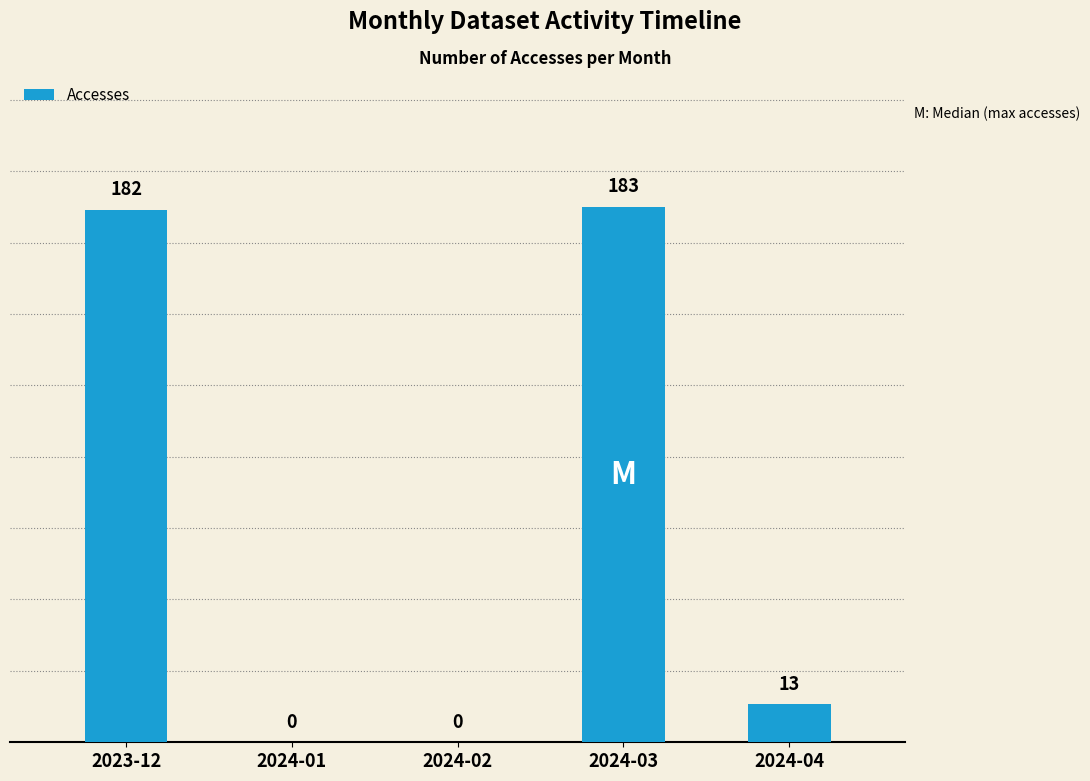

The value at 2024-03 is 261. True or false?

False